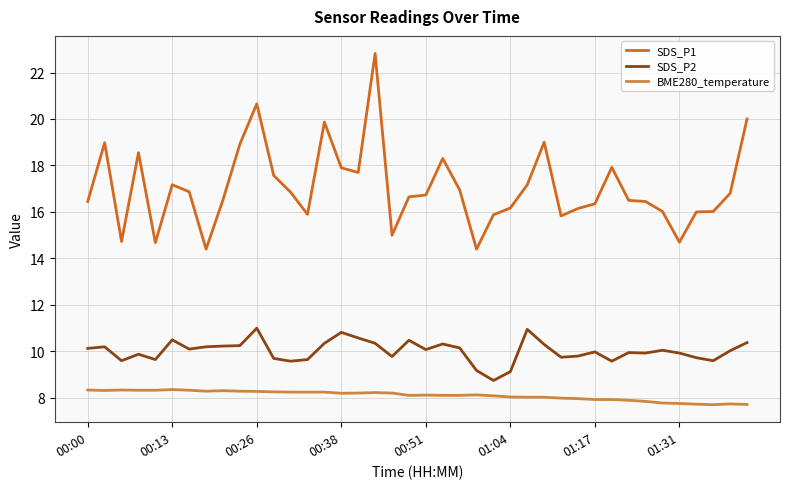

What are all the series names shown in the legend?

SDS_P1, SDS_P2, BME280_temperature